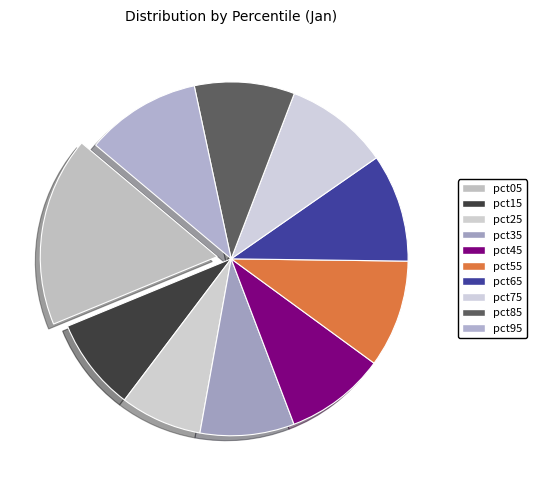

What is the largest slice in the pie chart?

pct05